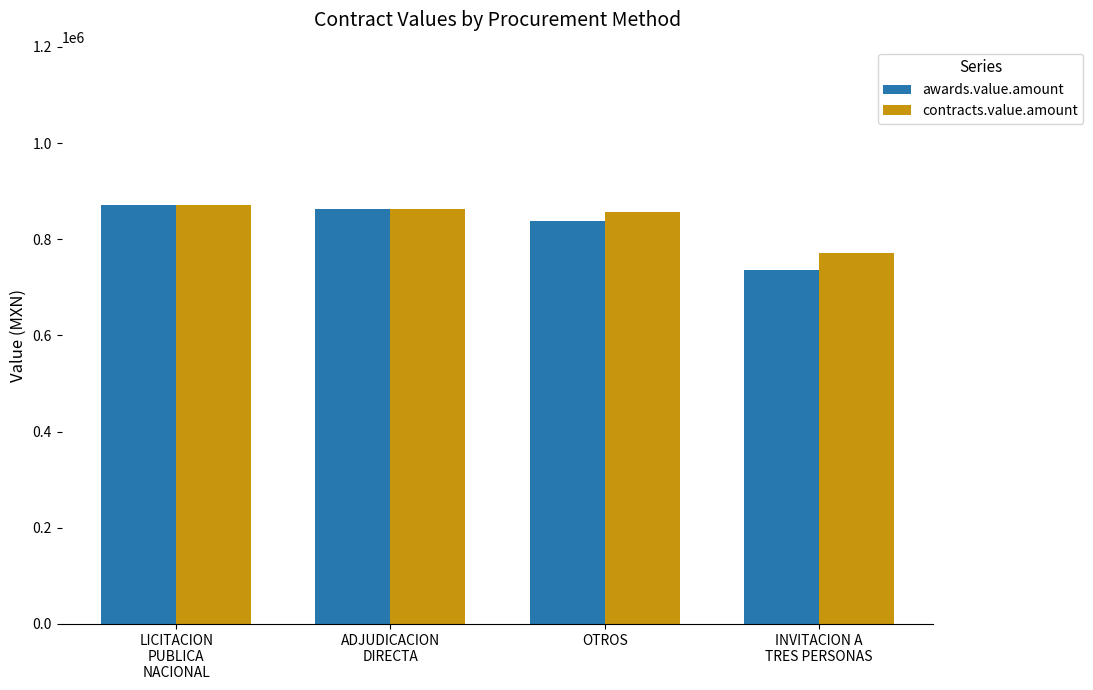

How many data points does each series have?

4